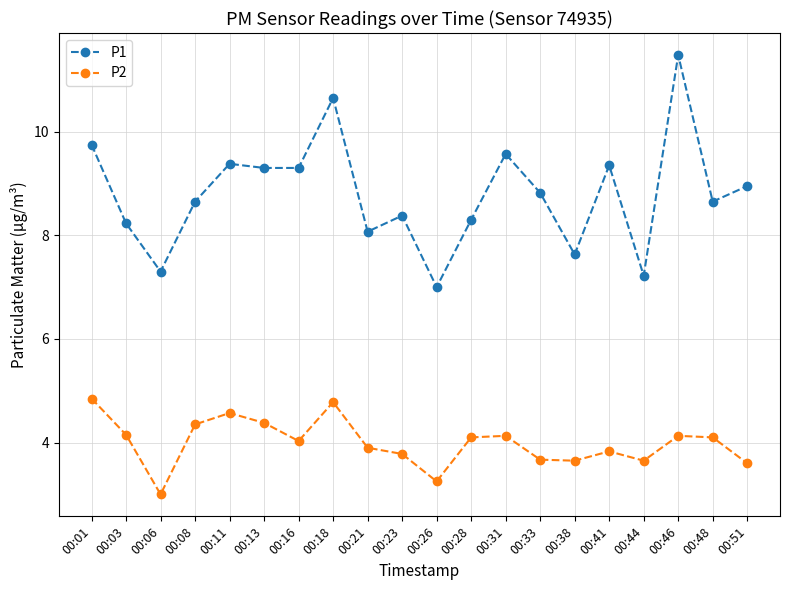

At which category is the sum across all series the highest?

00:46